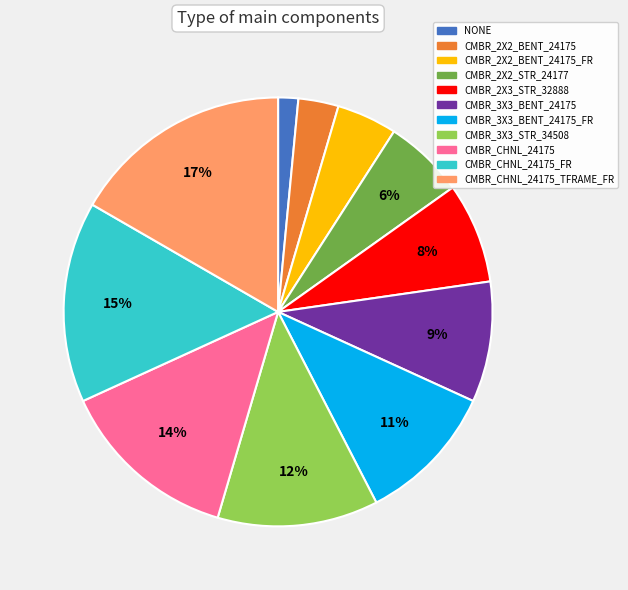

To the nearest percent, what percentage of the pie is CMBR_2X2_BENT_24175_FR?

5%